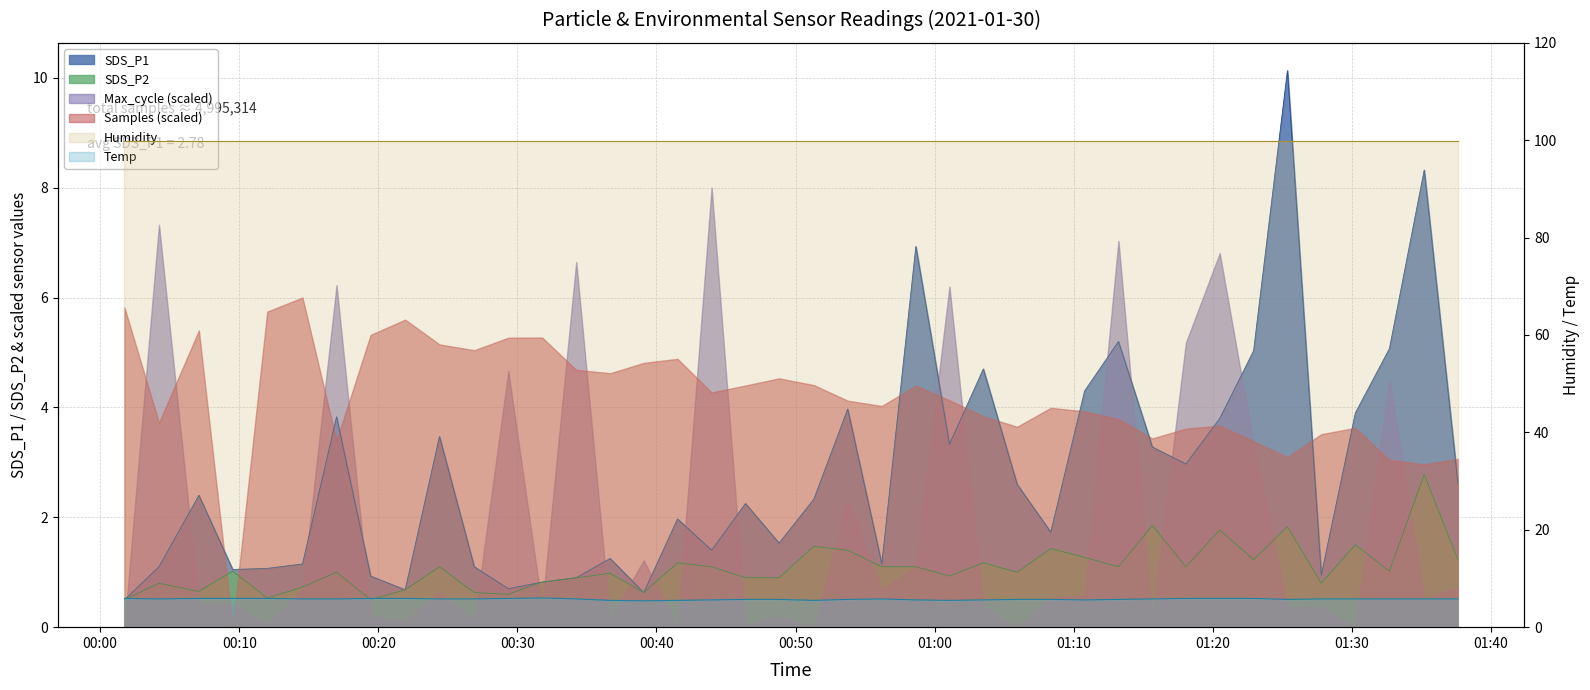

What is the difference between the Temp values at 2021/01/30 01:10:47 and 2021/01/30 01:01:04?

0.1